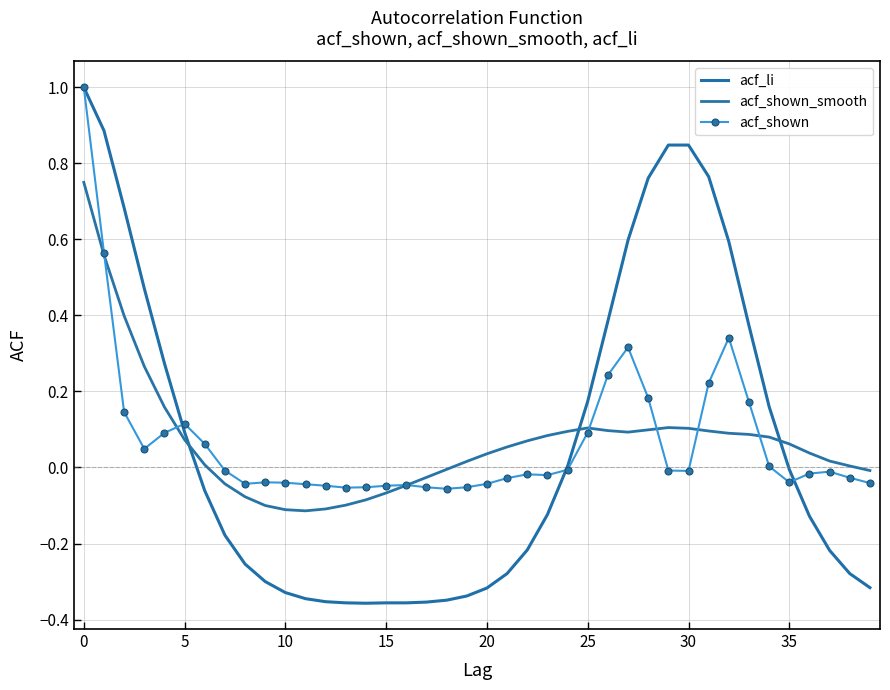

In acf_li, how many points are lower than both neighbors (excluding endpoints)?

1